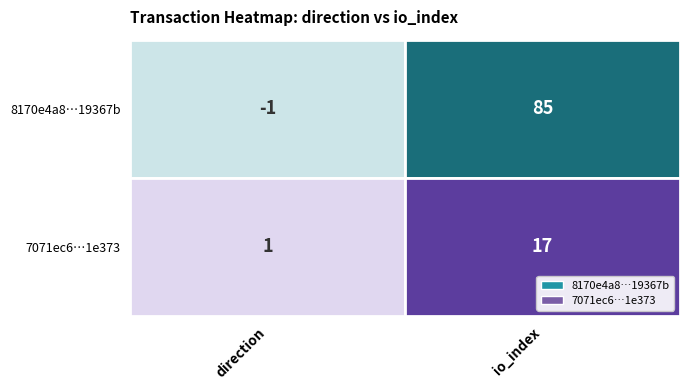

Reading right to left, transcribe all the data shown in this chart.

8170e4a8d00fc60ab19910c9b6ab9385b19367b: 1=85	0=-1
7071ec646069ae8c2dccf015cf111b892d1e373: 1=17	0=1